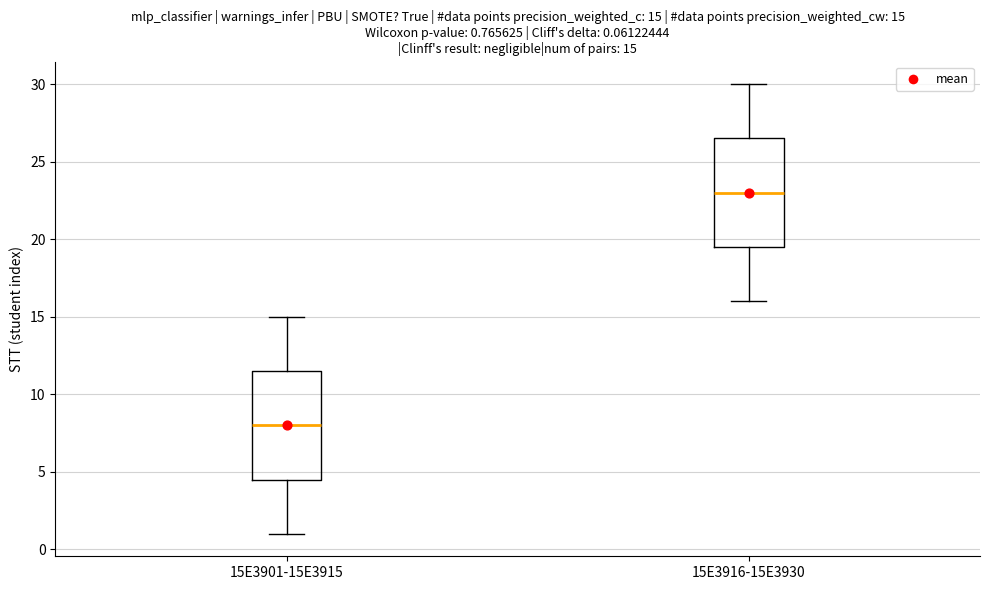

Which box's median line is the lowest?

15E3901-15E3915